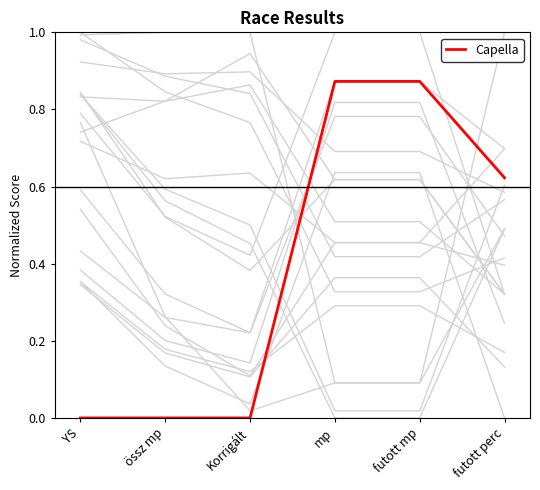

Is it true that the value at mp is 0.9?

True